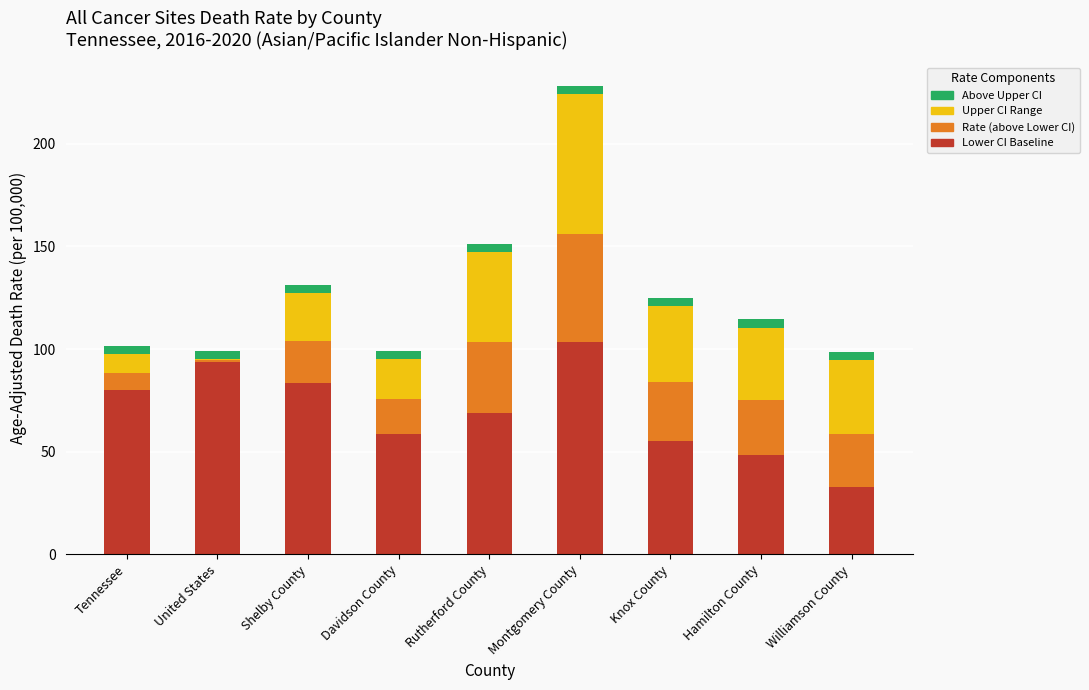

At which category is the sum across all series the highest?

Montgomery County